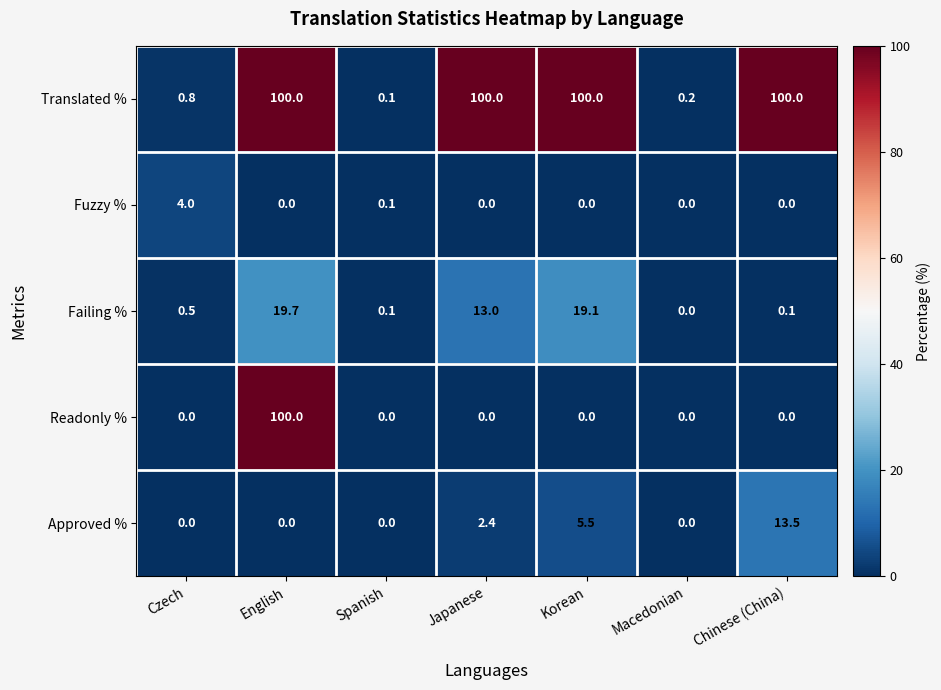

True or false: Readonly % has a value of 0.0 at Spanish.

True